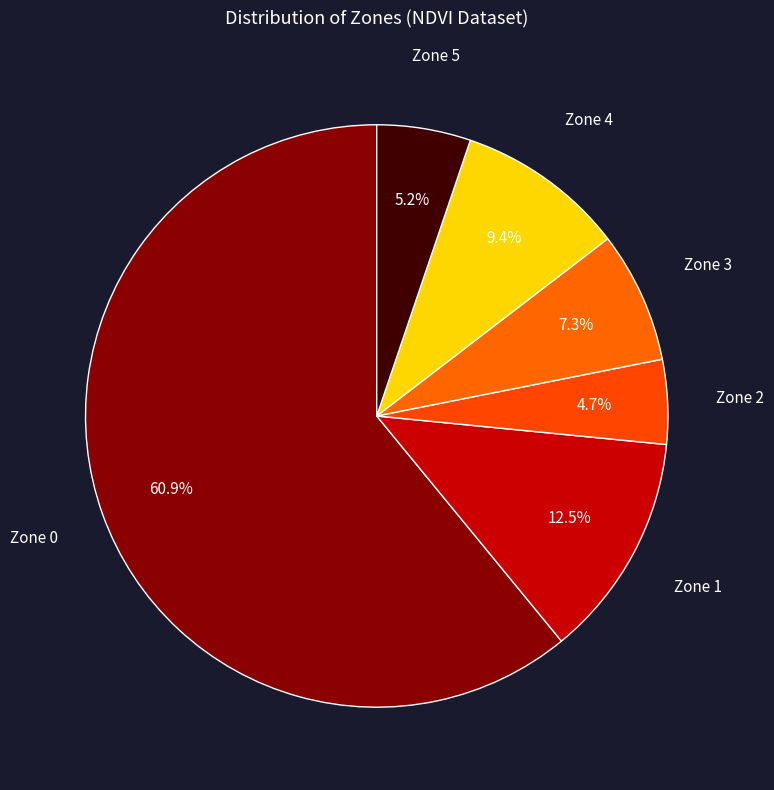

To the nearest percent, what is the combined percentage of Zone 4 and Zone 5?

15%